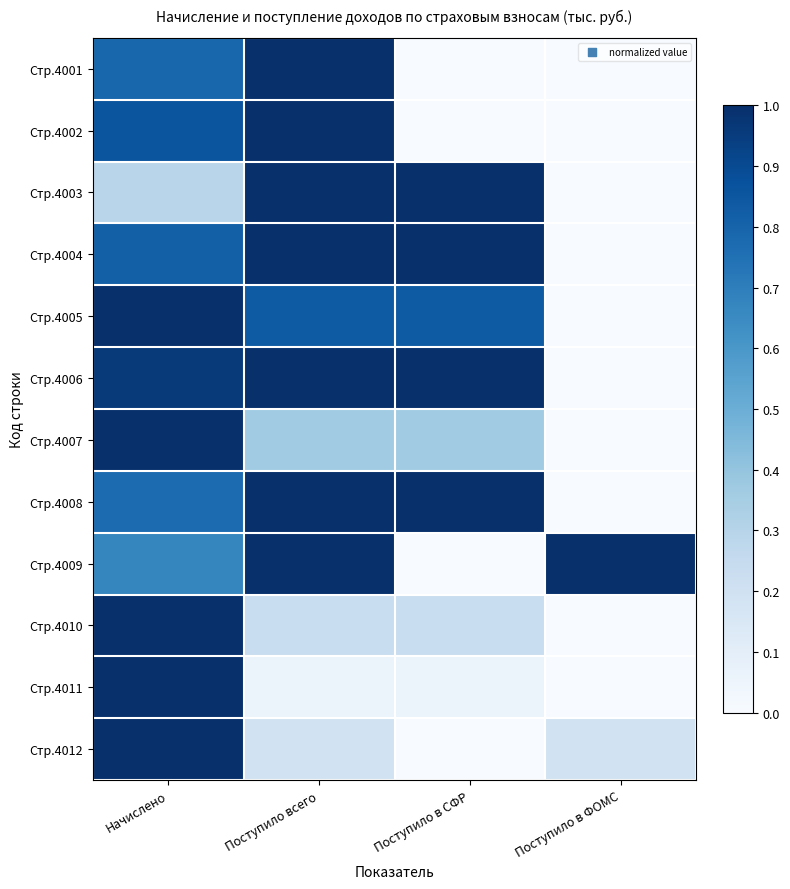

At which category is the sum across all series the highest?

Начислено